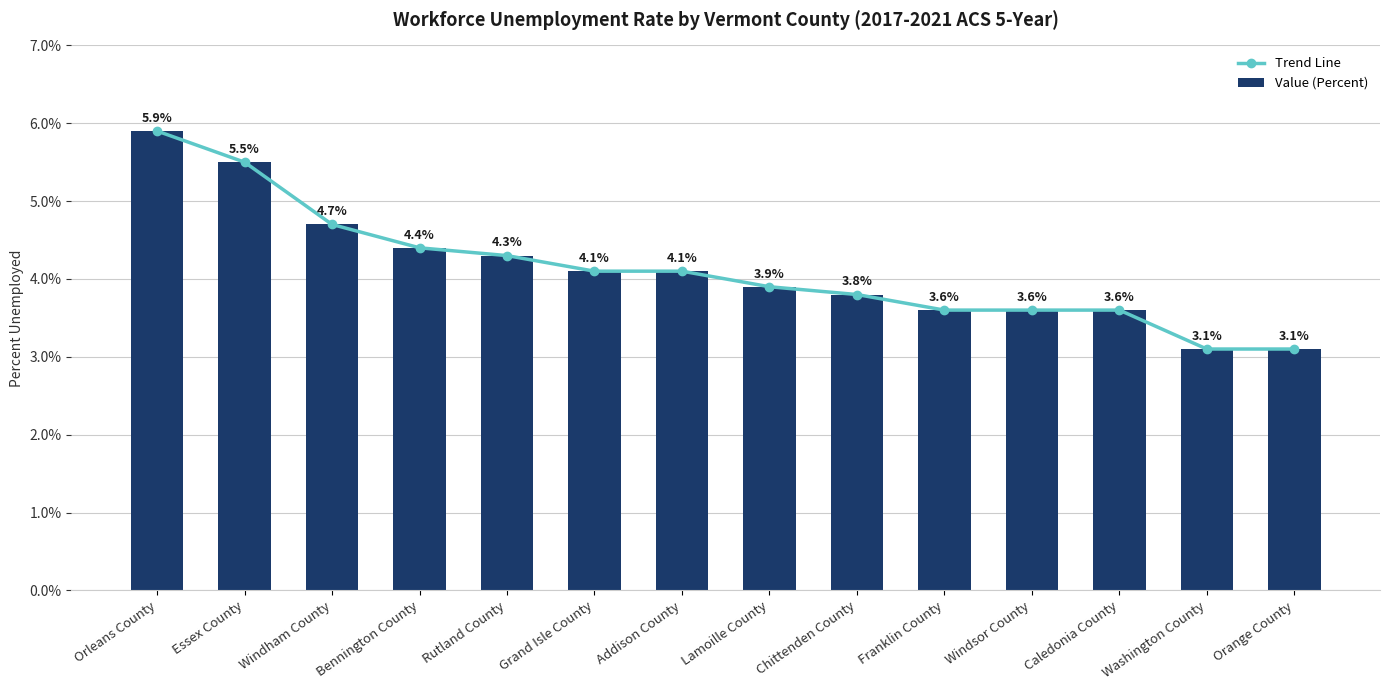

What is the maximum value for Value (Percent)?

5.9